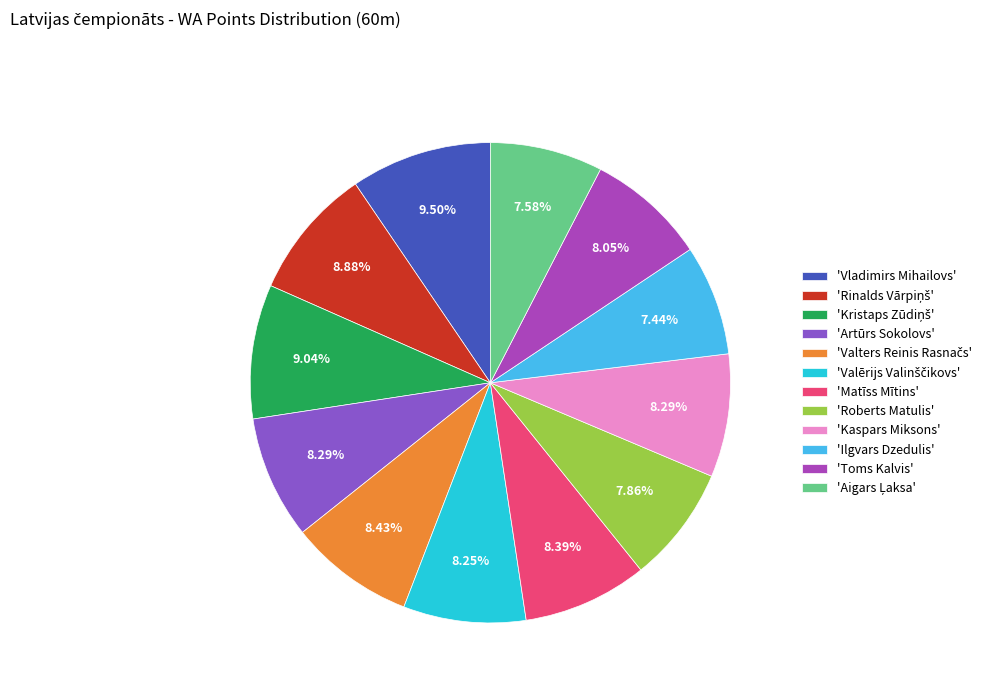

Between 'Kaspars Miksons' and 'Ilgvars Dzedulis', which is larger?

'Kaspars Miksons'